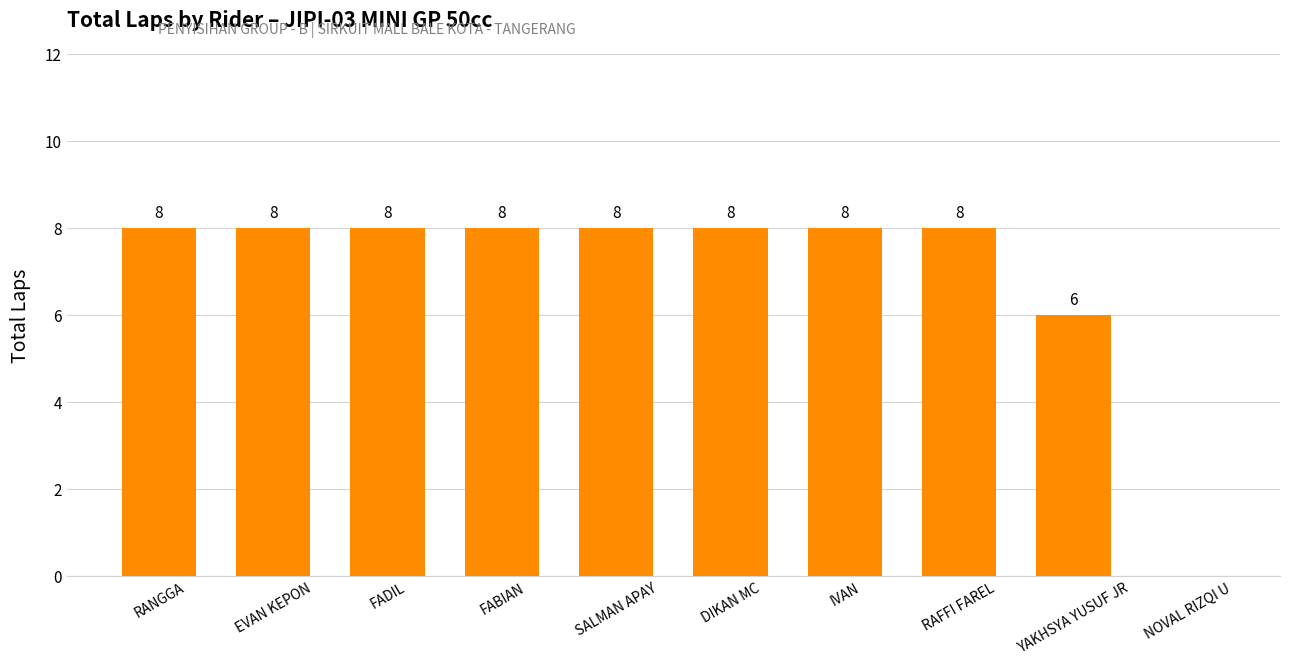

Which has a higher value, FABIAN or NOVAL RIZQI U?

FABIAN